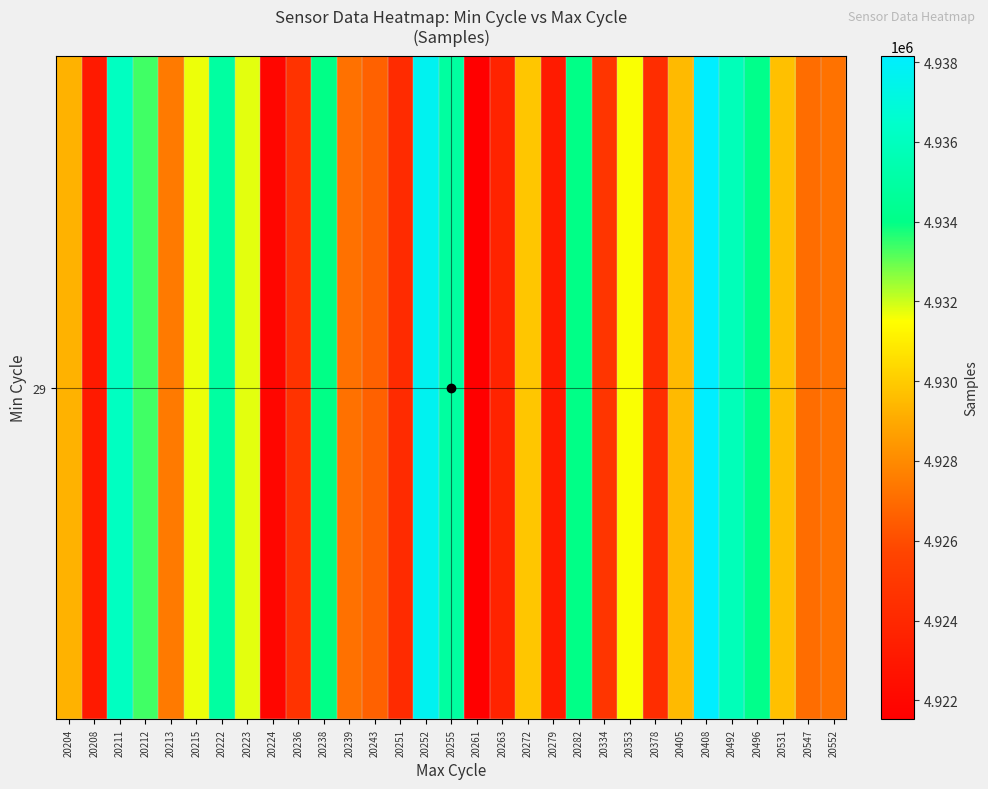

What is the sum of all values?

152813250.8